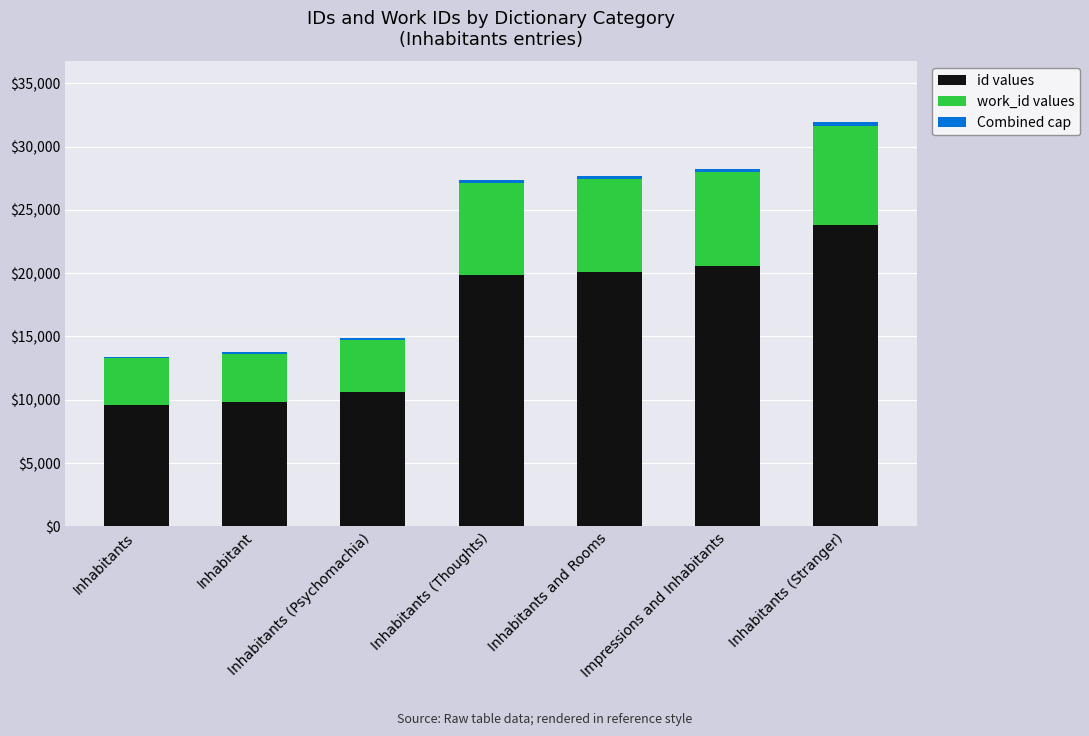

At which category is the sum across all series the highest?

Inhabitants (Stranger)